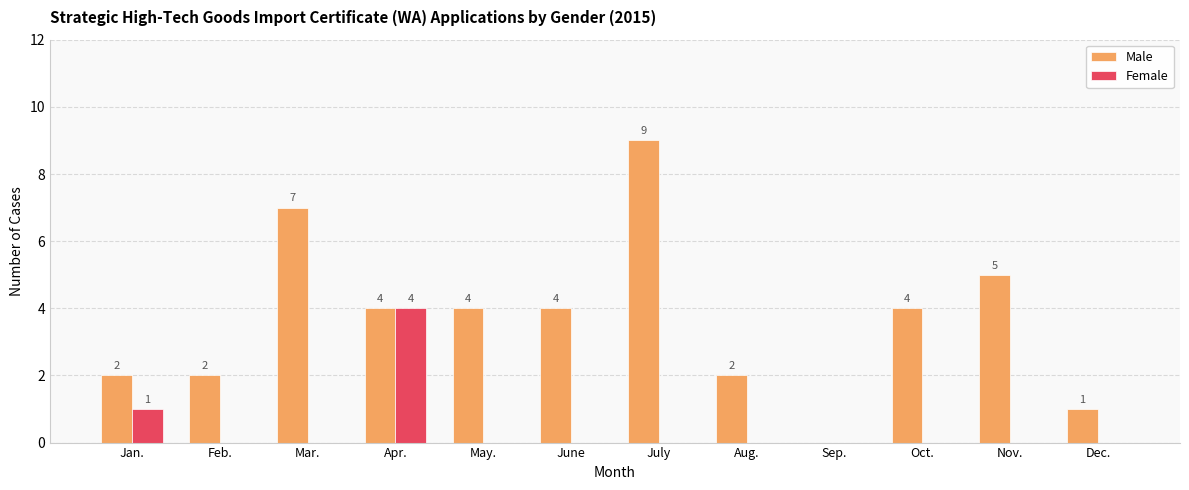

Reading right to left, transcribe all the data shown in this chart.

Male: Dec.=1	Nov.=5	Oct.=4	Sep.=0	Aug.=2	July=9	June=4	May.=4	Apr.=4	Mar.=7	Feb.=2	Jan.=2
Female: Dec.=0	Nov.=0	Oct.=0	Sep.=0	Aug.=0	July=0	June=0	May.=0	Apr.=4	Mar.=0	Feb.=0	Jan.=1